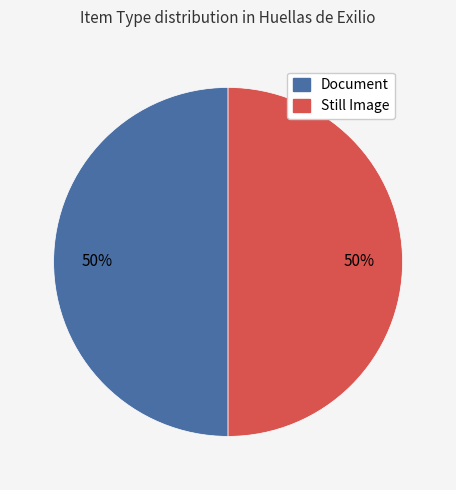

To the nearest percent, what is the average slice percentage?

50%